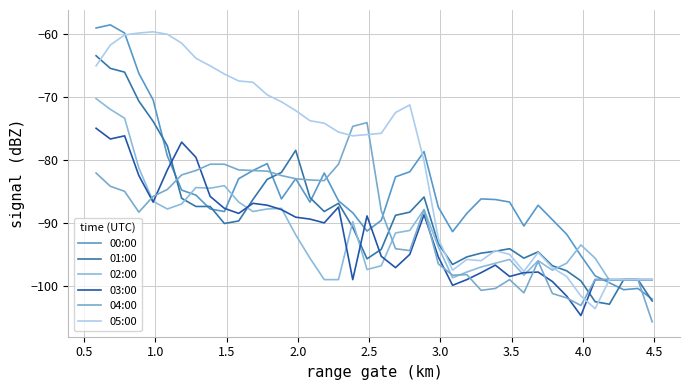

How many lines are shown in the chart?

6